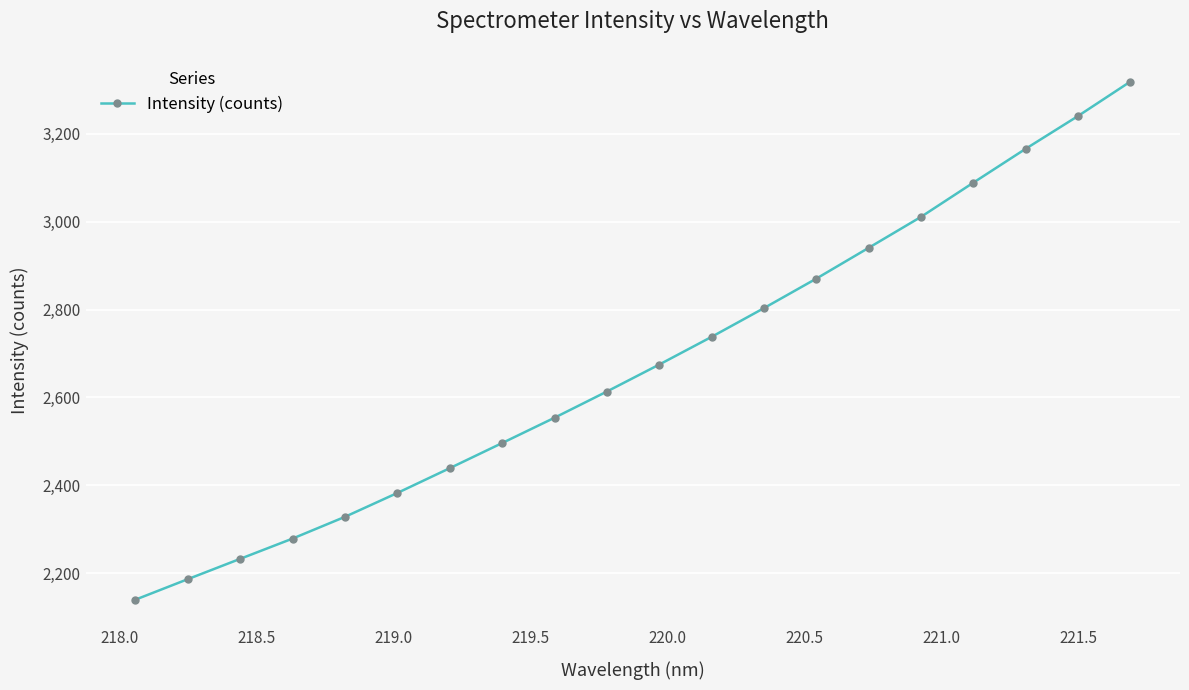

What is the minimum value shown in the chart?

2139.9